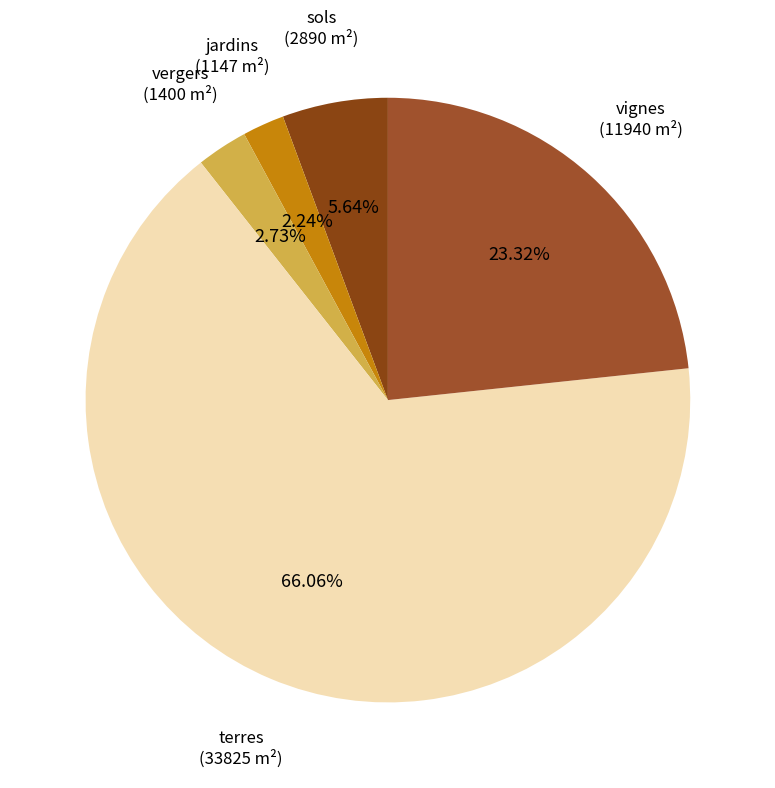

Which slice is the largest?

terres